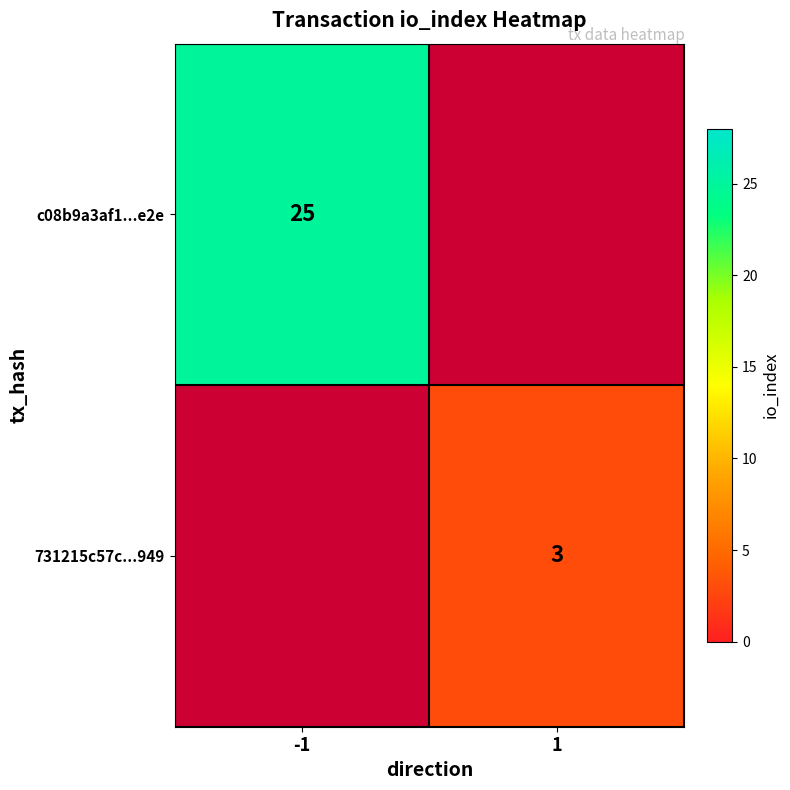

True or false: c08b9a3af1...e2e has a value of 25 at -1.

True